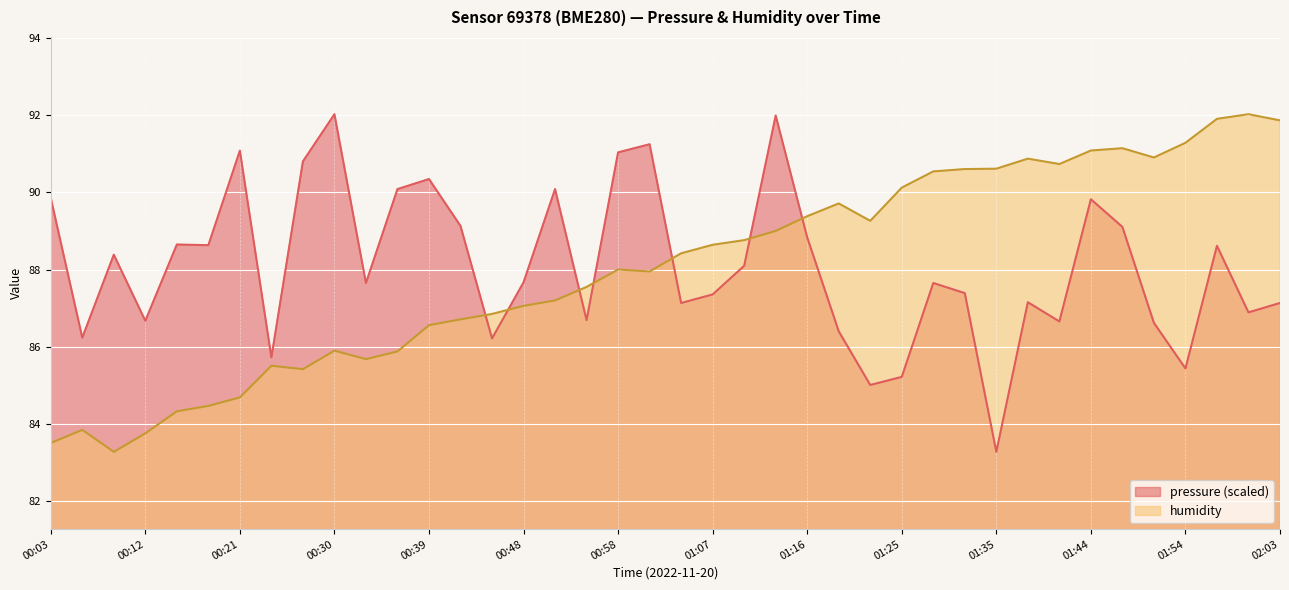

At which category does the chart reach its peak across all series?

00:30